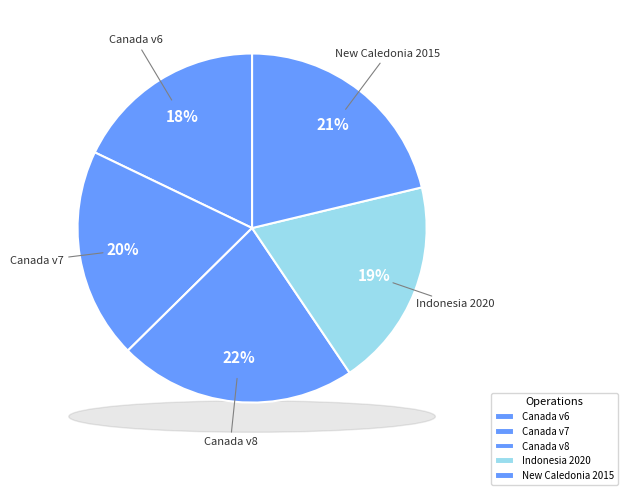

To the nearest percent, what is the combined percentage of Indonesian Deformation Model 2020 and Canada velocity grid v7?

39%